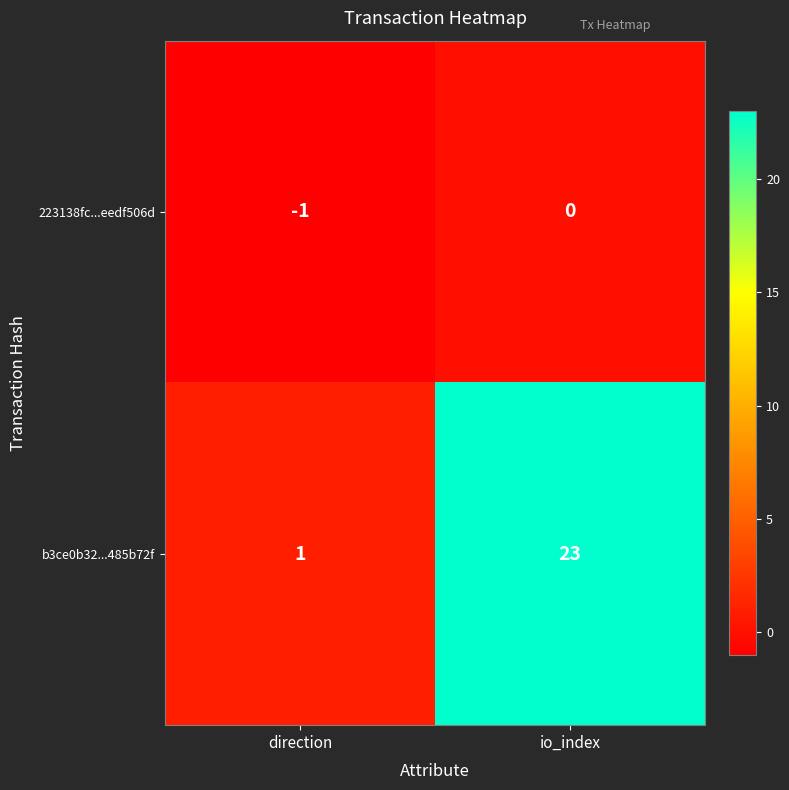

Reading right to left, extract all data points from this chart.

223138fc...eedf506d: 0	-1
b3ce0b32...485b72f: 23	1